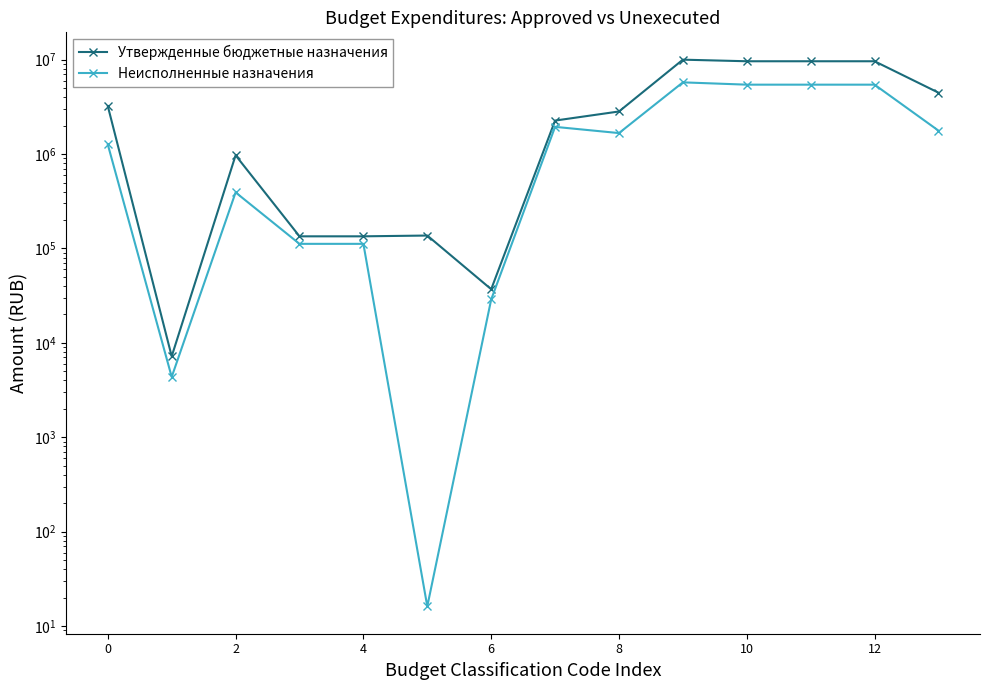

Between 2 and 8, which series saw the biggest shift?

Утвержденные бюджетные назначения